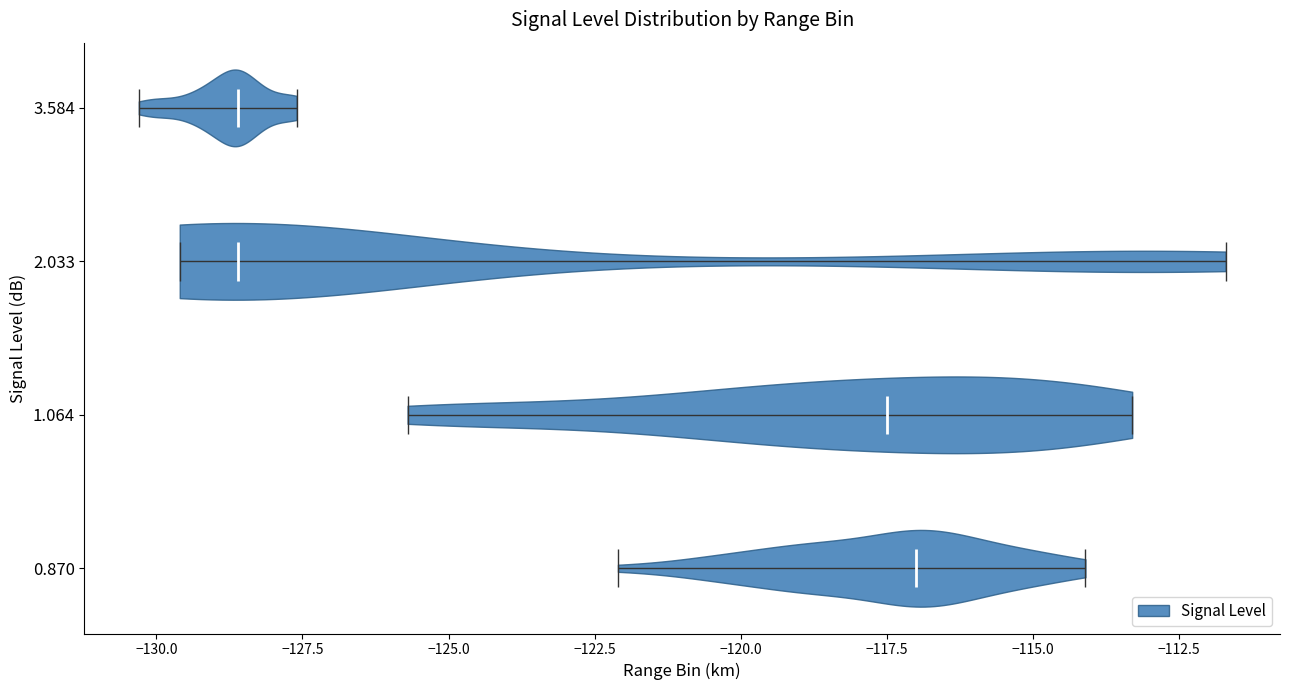

Reading bottom to top, read every violin against the x-axis: where its median line is, and the lowest and highest points it reaches. The values are not printed on the chart, so give them approximately, as read against the axis.

0.870: median line -117.0, lowest point -122.0, highest point -114.0
1.064: median line -117.5, lowest point -125.5, highest point -113.5
2.033: median line -128.5, lowest point -129.5, highest point -111.5
3.584: median line -128.5, lowest point -130.5, highest point -127.5